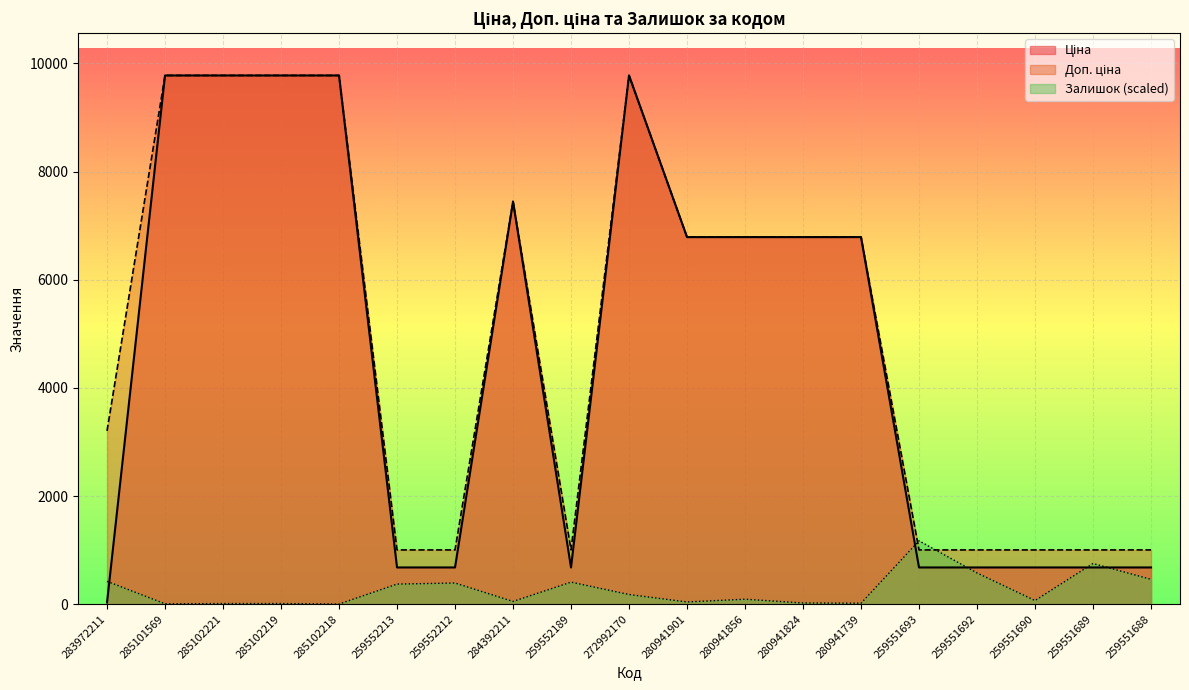

Which series has the largest range (max minus min)?

Ціна